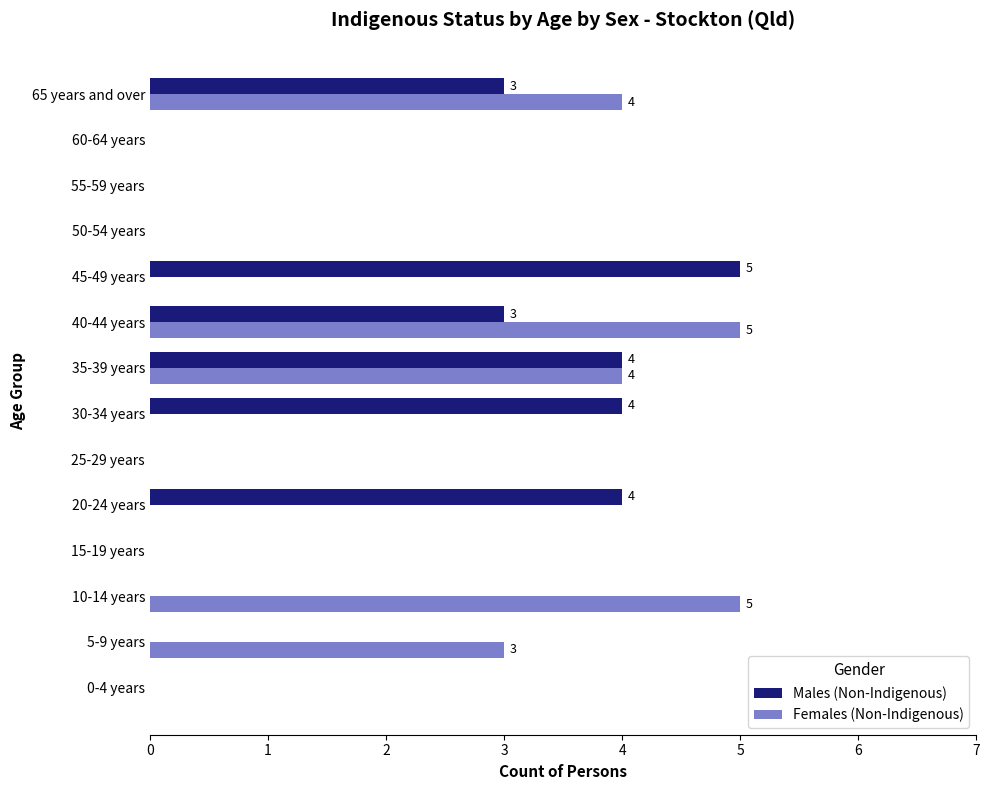

What is the sum of all Males (Non-Indigenous) values?

23